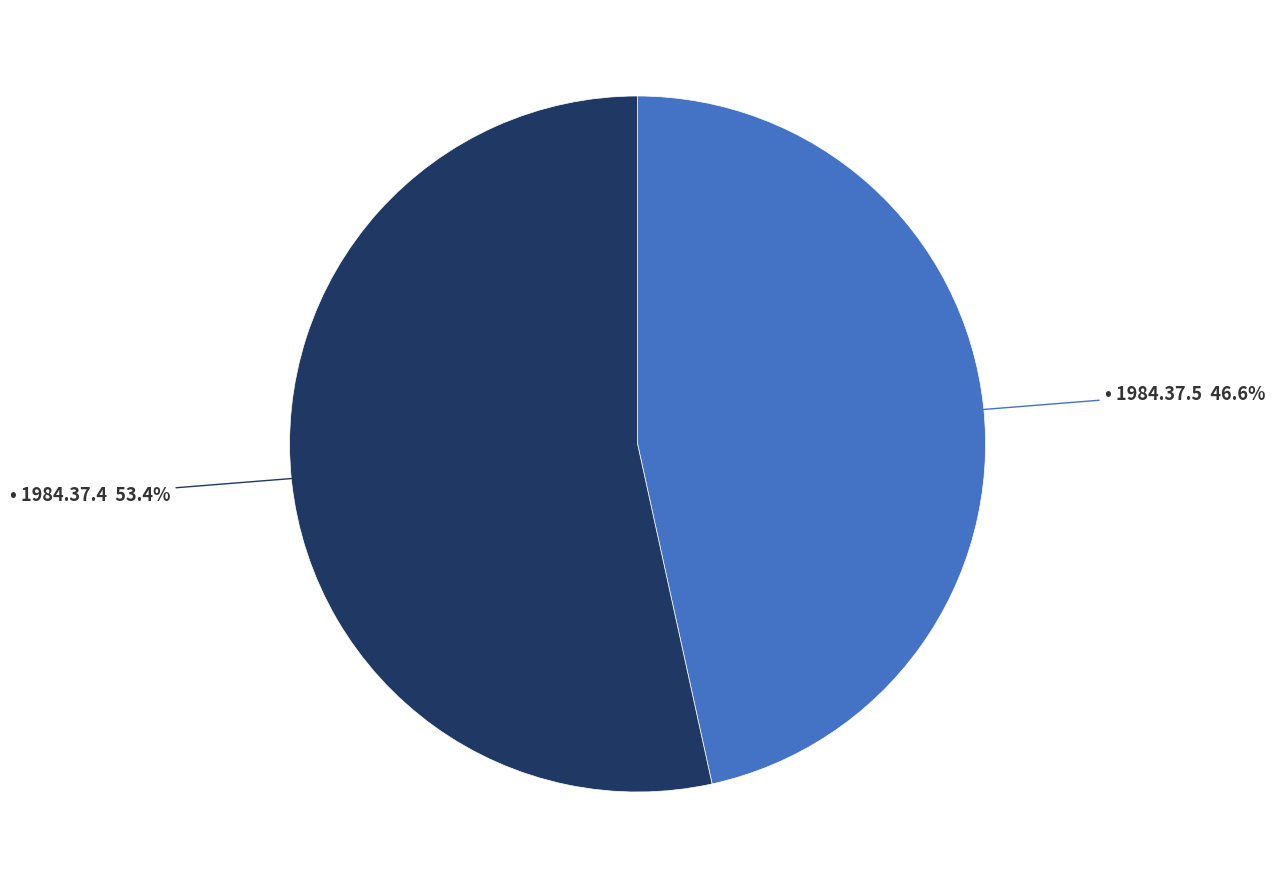

Is there a majority slice in this chart?

Yes